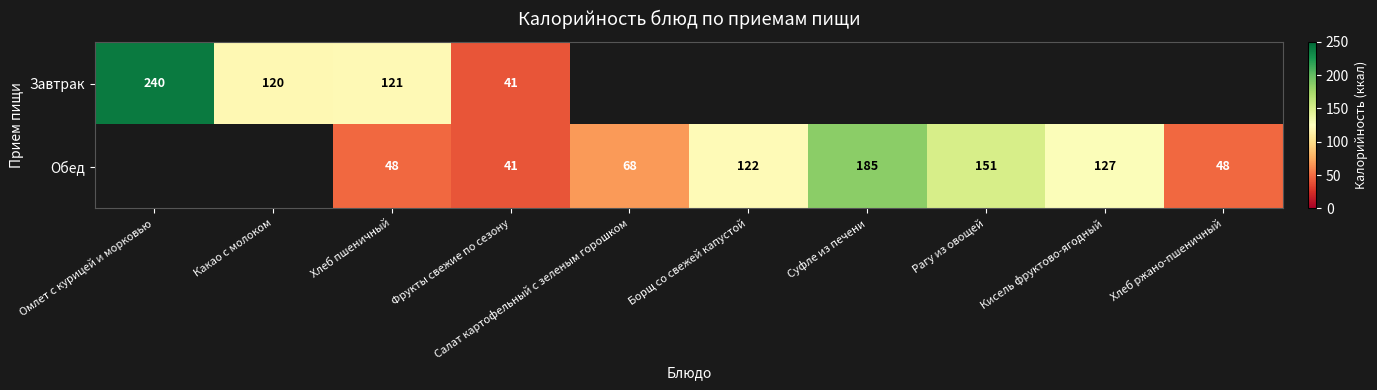

True or false: Обед has a value of 8 at Фрукты свежие по сезону.

False